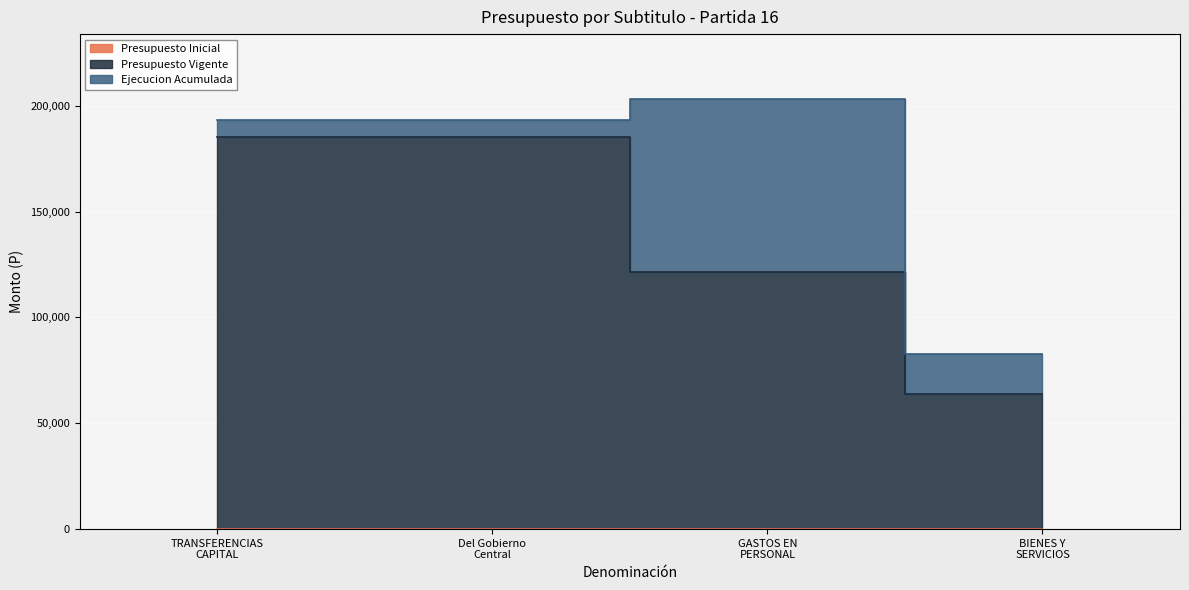

What position from the left is TRANSFERENCIAS
CAPITAL?

1